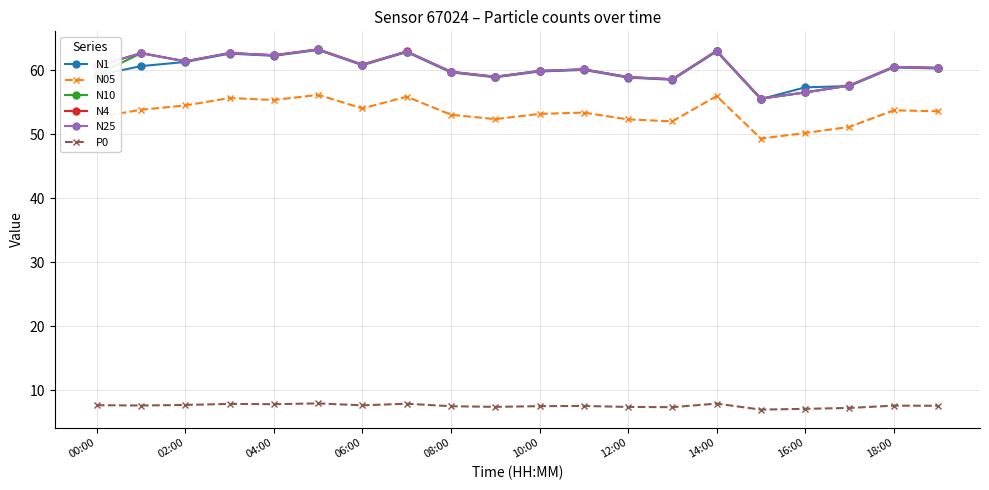

True or false: N4 has more than 0 interior local peaks.

True